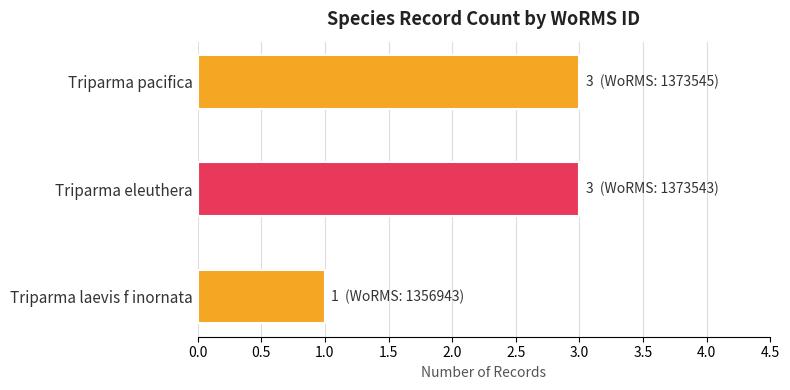

What is the difference between the maximum and minimum values?

2